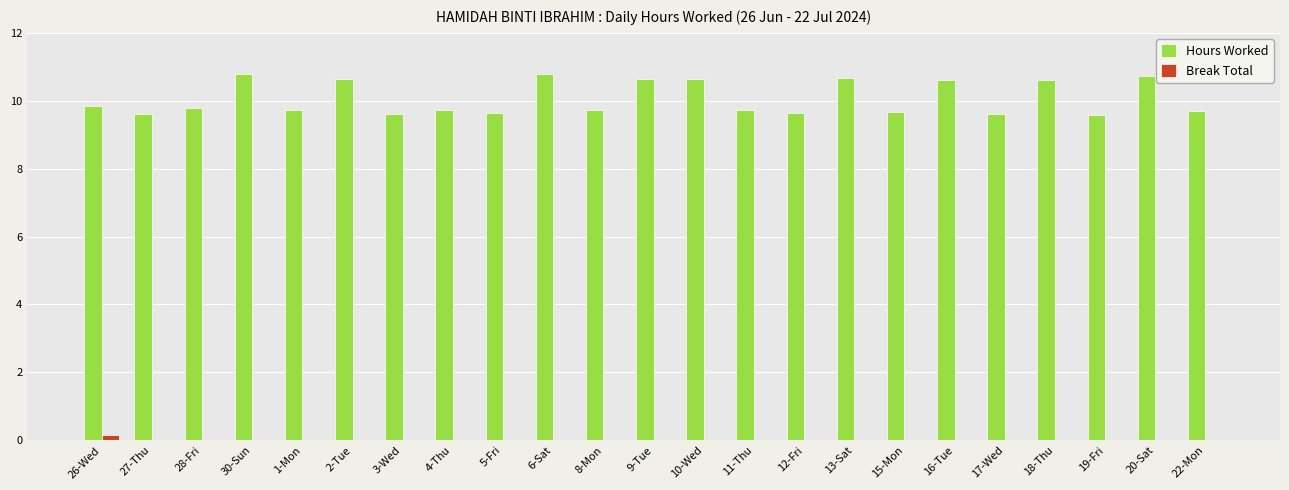

Is it true that Hours Worked equals 9.6 at 17-Wed?

True